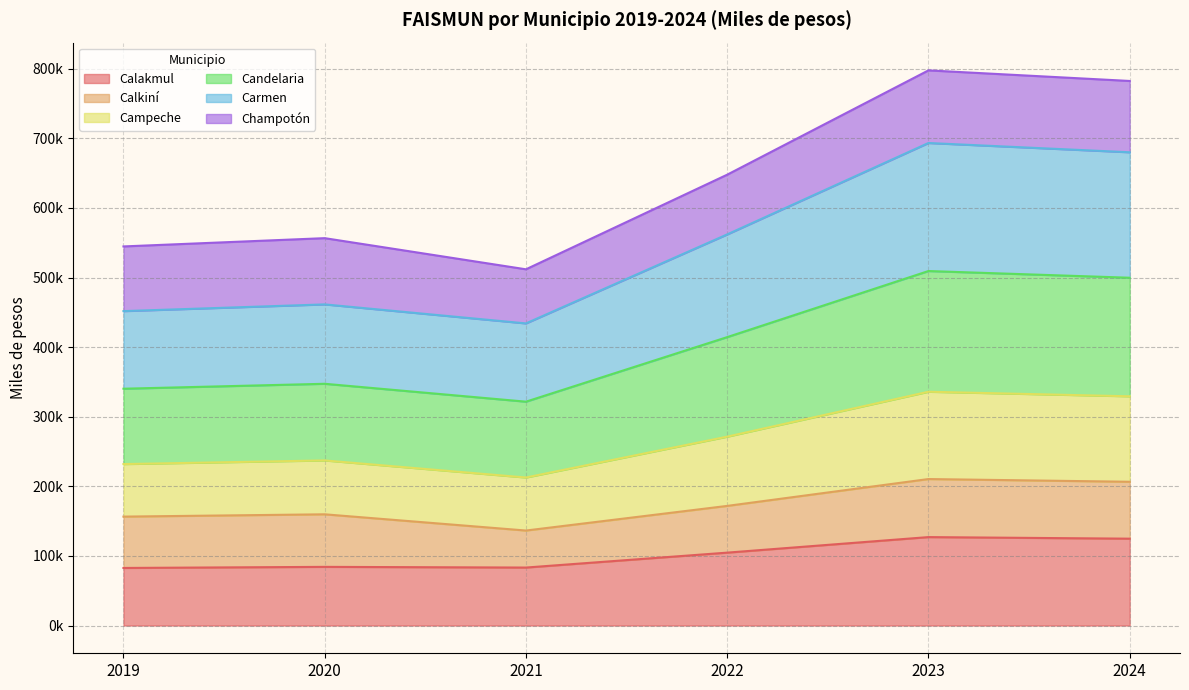

List the labels in order of Calakmul value, largest first.

2023, 2024, 2022, 2020, 2021, 2019